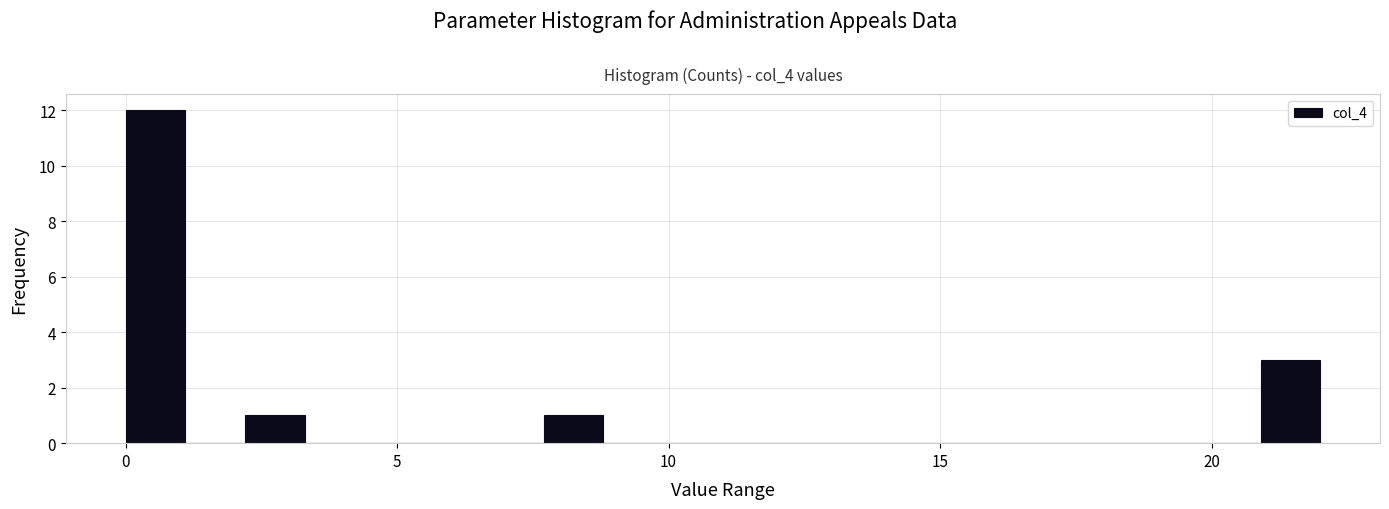

Read against the x-axis, roughly where is the centre of the tallest bar?

0.5